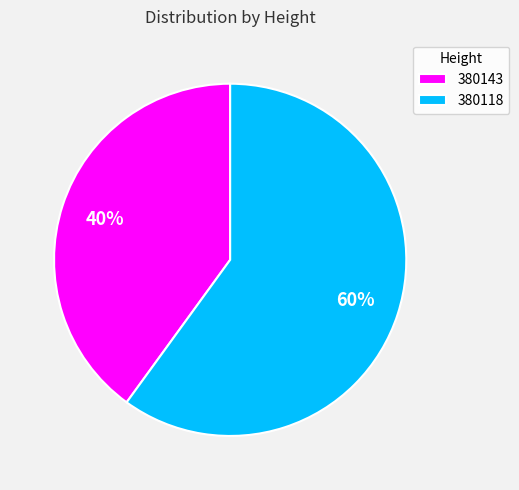

Do 380118 and 380143 together represent more than half of the pie?

Yes